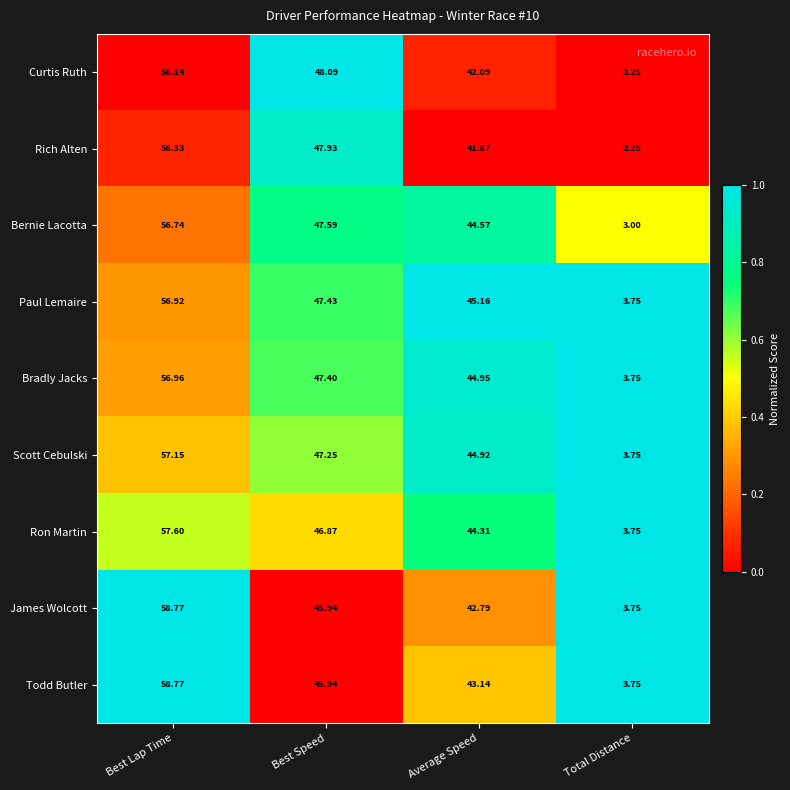

Between Best Speed and Total Distance, which series saw the biggest shift?

Curtis Ruth